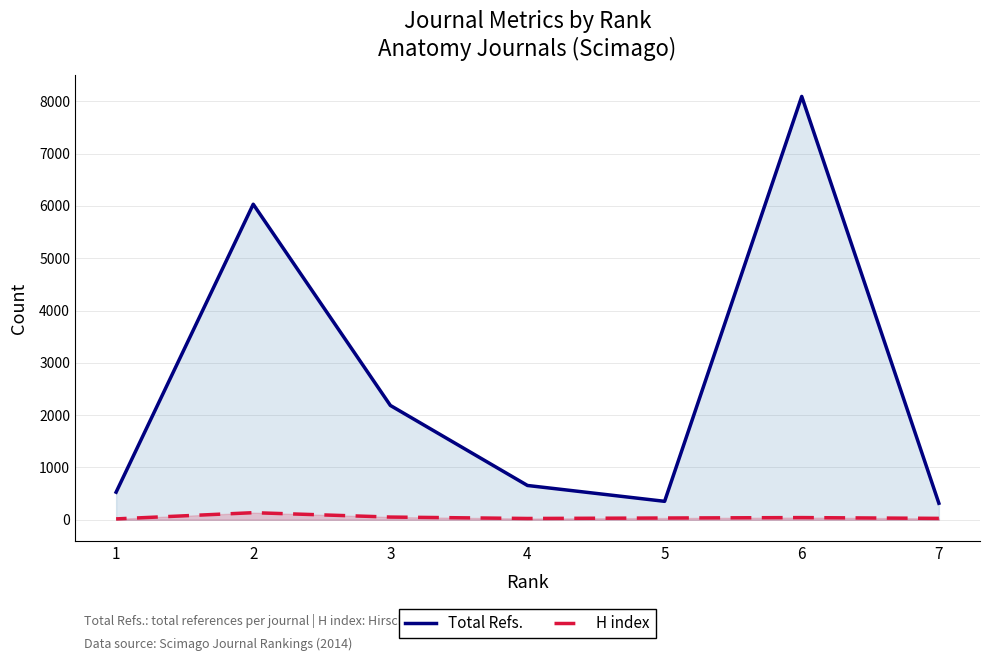

The value of H index at 4 is 38. True or false?

False